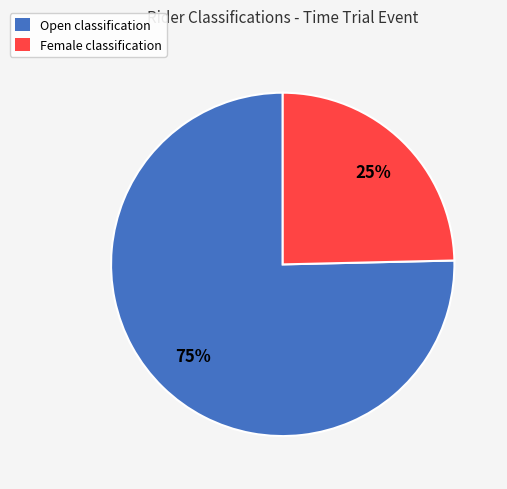

How many slices are in this pie chart?

2